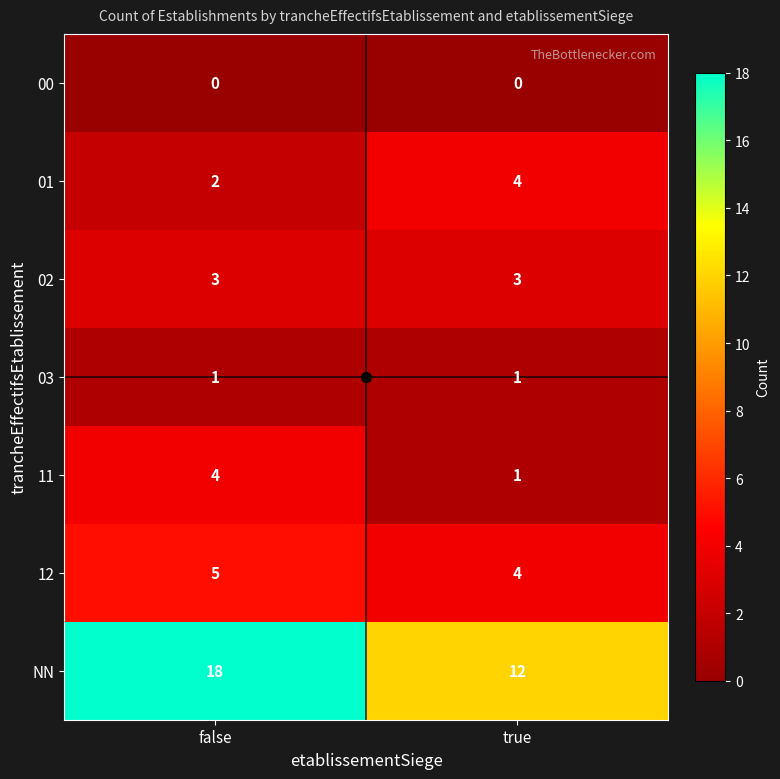

At how many categories does at least one series exceed 11?

2